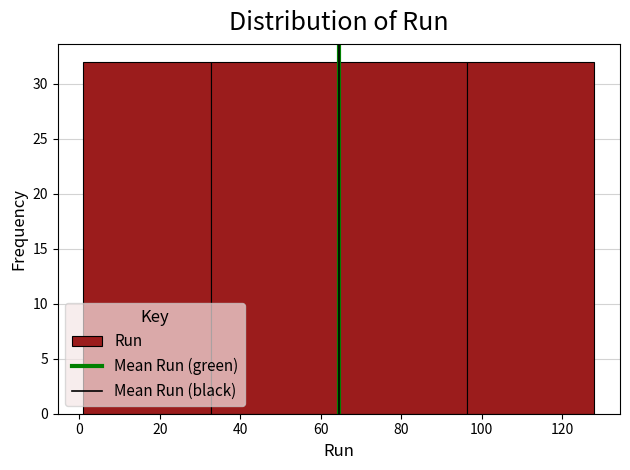

How tall is the bar that spans 64 to 96 on the x-axis? Neither the bar edges nor the heights are printed on the chart, so give them approximately, as read against the axes.

32